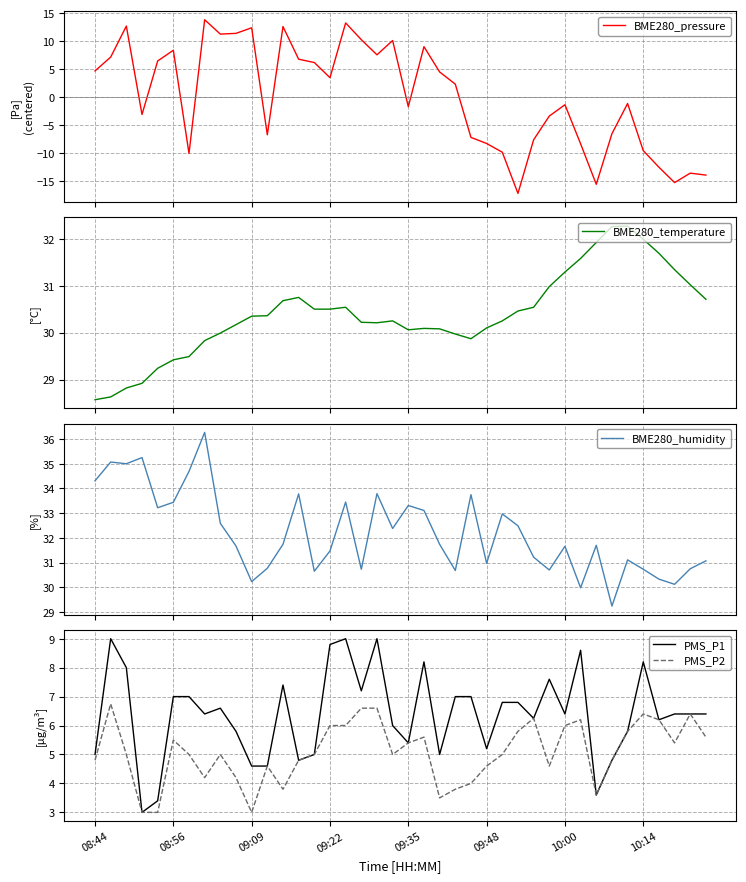

True or false: PMS_P2 and PMS_P1 intersect in this chart.

False